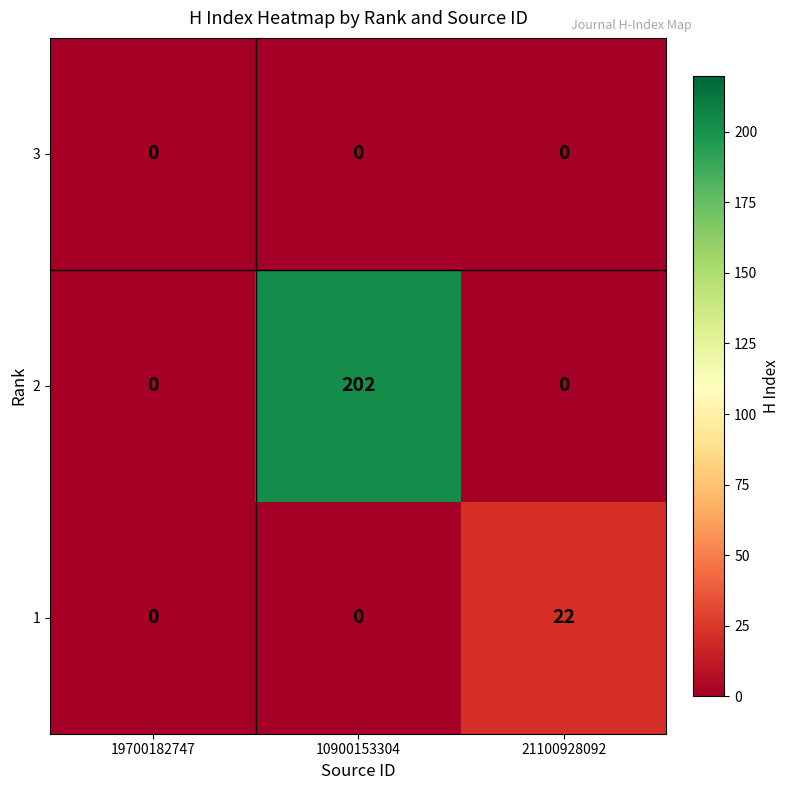

Reading right to left, list all the values displayed in this chart.

3: 21100928092=0	10900153304=0	19700182747=0
2: 21100928092=0	10900153304=202	19700182747=0
1: 21100928092=22	10900153304=0	19700182747=0